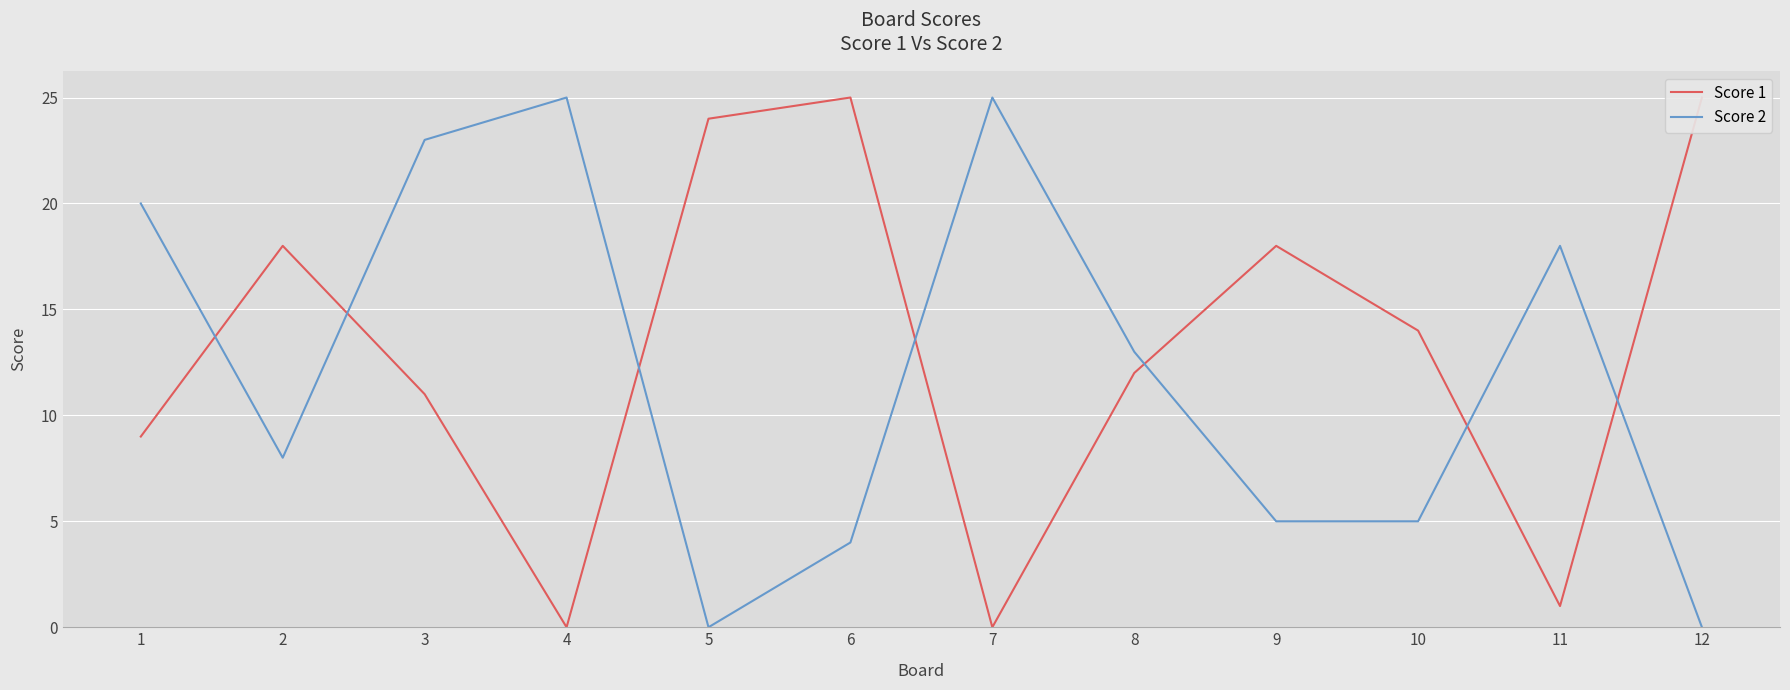

True or false: Score 2 and Score 1 cross at least once.

True